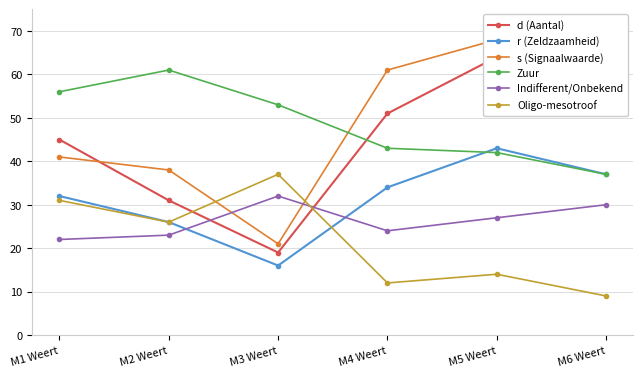

Is it true that Zuur equals 22 at M2 Weert?

False